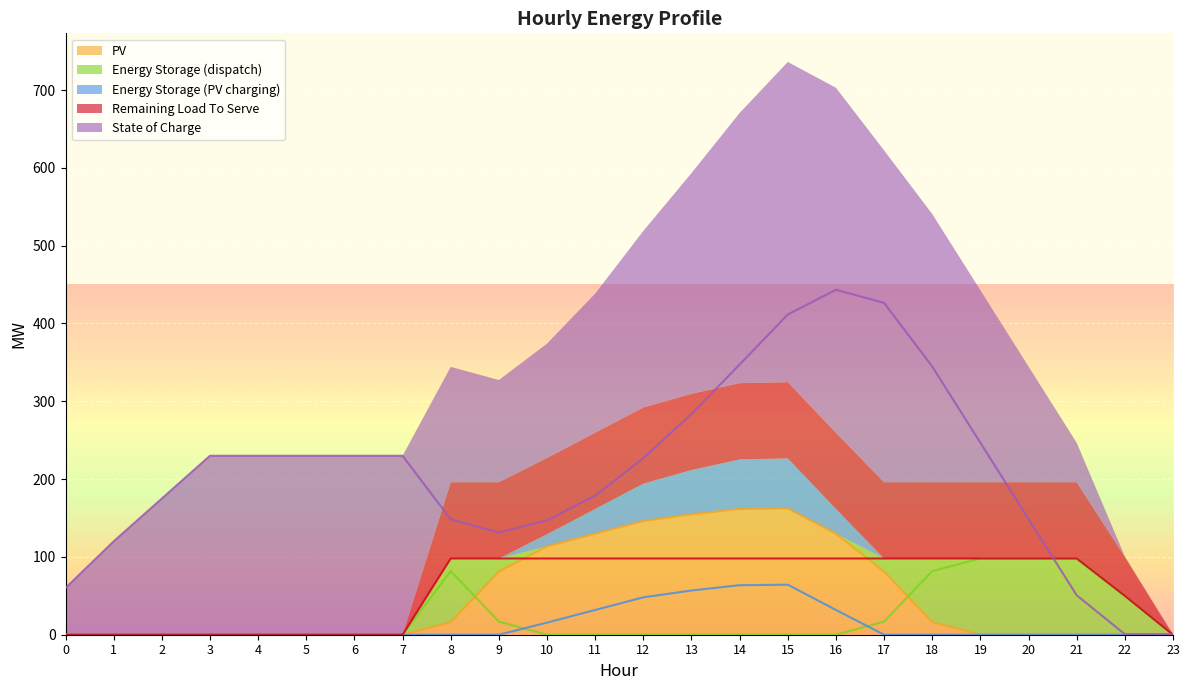

The value of PV at 23 is -71.1. True or false?

False